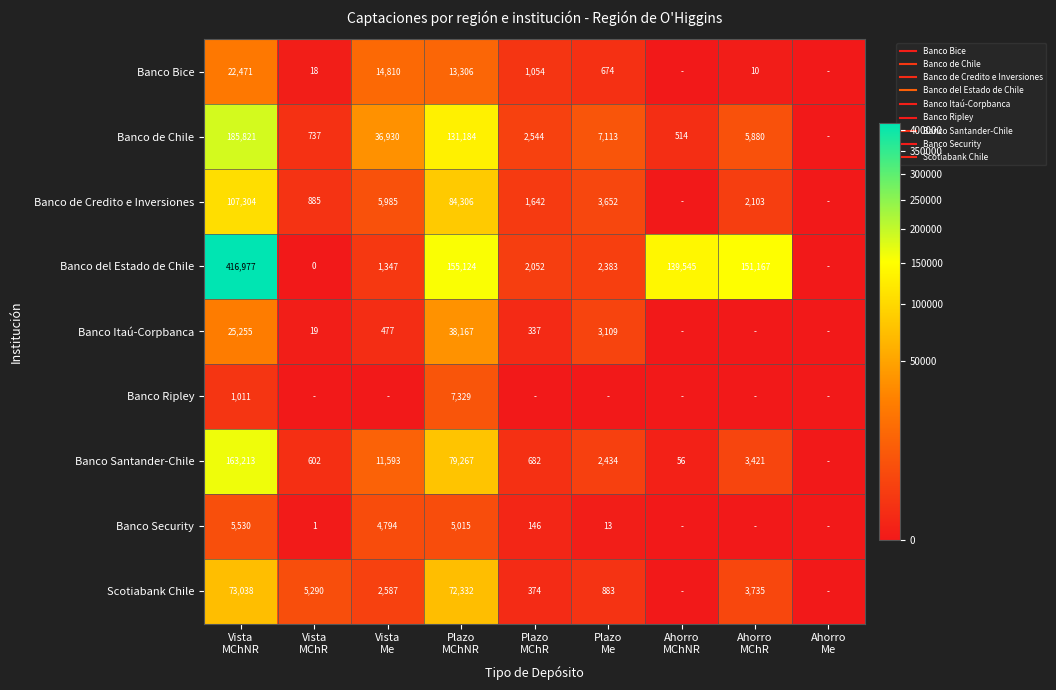

What is the sum of the Banco Santander-Chile values at Ahorro MChNR and Plazo MChNR?

79323.4